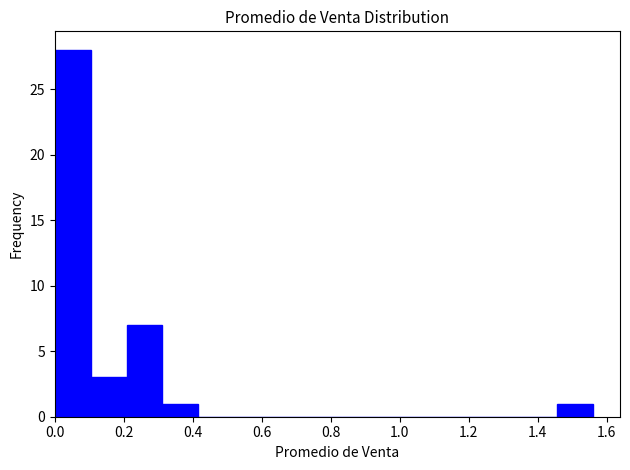

Reading left to right, list every bar in this chart as the range it spans on the x-axis followed by its height. Neither the bar edges nor the heights are printed on the chart, so give them approximately, as read against the axes.

0.000 to 0.104: 28
0.104 to 0.208: 3
0.208 to 0.312: 7
0.312 to 0.416: 1
0.416 to 0.520: 0
0.520 to 0.624: 0
0.624 to 0.728: 0
0.728 to 0.832: 0
0.832 to 0.936: 0
0.936 to 1.040: 0
1.040 to 1.144: 0
1.144 to 1.248: 0
1.248 to 1.352: 0
1.352 to 1.456: 0
1.456 to 1.560: 1